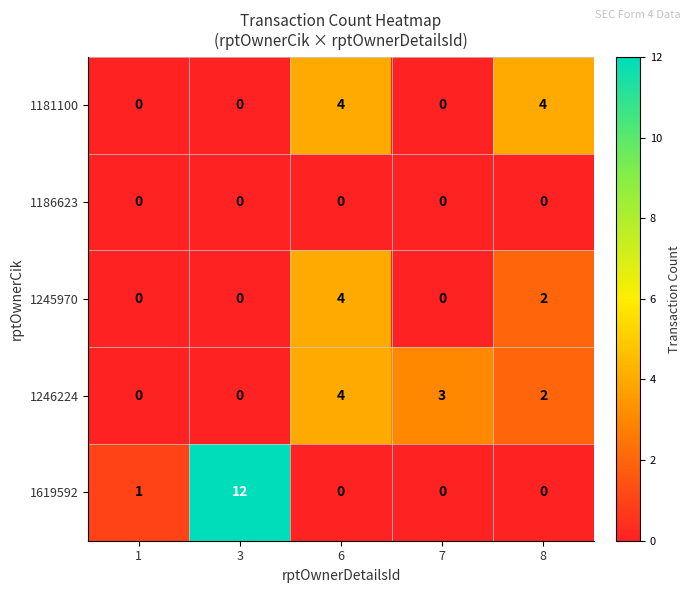

Reading left to right, what are all the values shown in this chart?

1181100: 0	0	4	0	4
1186623: 0	0	0	0	0
1245970: 0	0	4	0	2
1246224: 0	0	4	3	2
1619592: 1	12	0	0	0